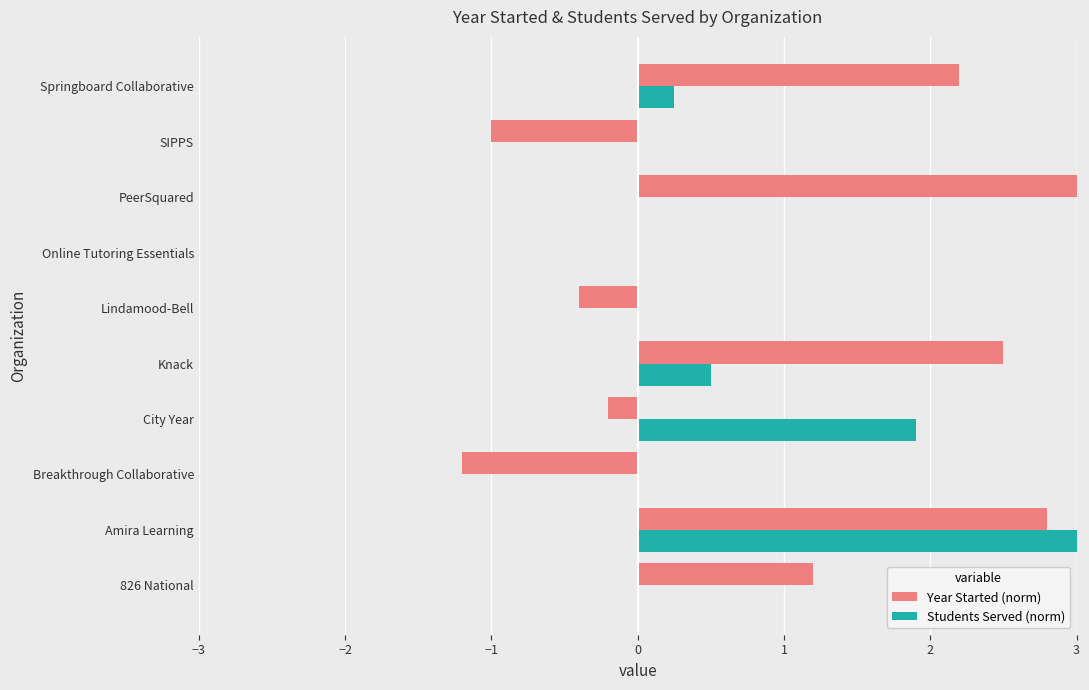

Reading right to left, extract all data points from this chart.

Year Started (norm): 2.2	-1.0	3.0	0.0	-0.4	2.5	-0.2	-1.2	2.8	1.2
Students Served (norm): 0.2	0.0	0.0	0.0	0.0	0.5	1.9	0.0	7.3	0.0